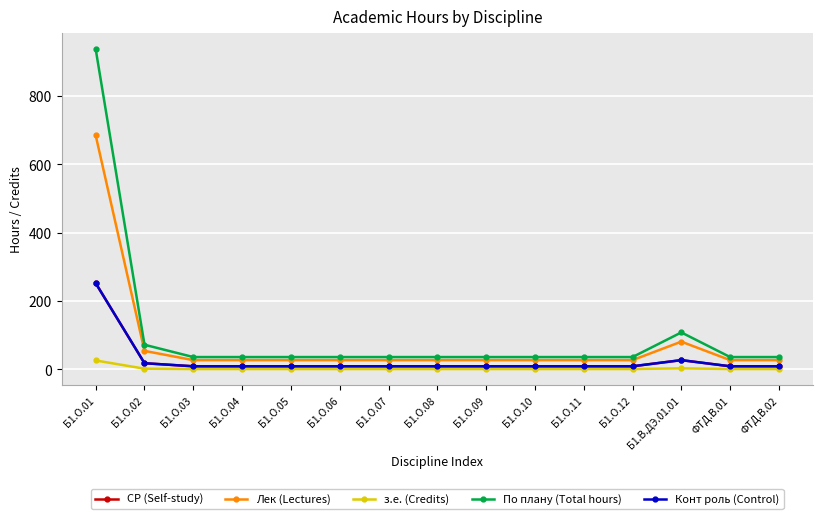

Reading right to left, transcribe all the data shown in this chart.

СР (Self-study): 9	9	27	9	9	9	9	9	9	9	9	9	9	18	252
Лек (Lectures): 27	27	81	27	27	27	27	27	27	27	27	27	27	54	684
з.е. (Credits): 1	1	3	1	1	1	1	1	1	1	1	1	1	2	26
По плану (Total hours): 36	36	108	36	36	36	36	36	36	36	36	36	36	72	936
Конт роль (Control): 9	9	27	9	9	9	9	9	9	9	9	9	9	18	252